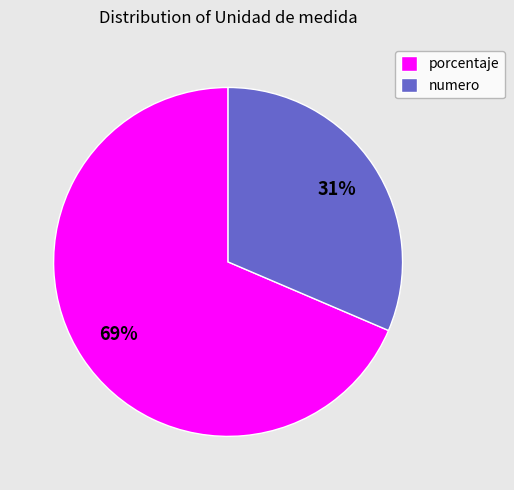

How many slices are in this pie chart?

2